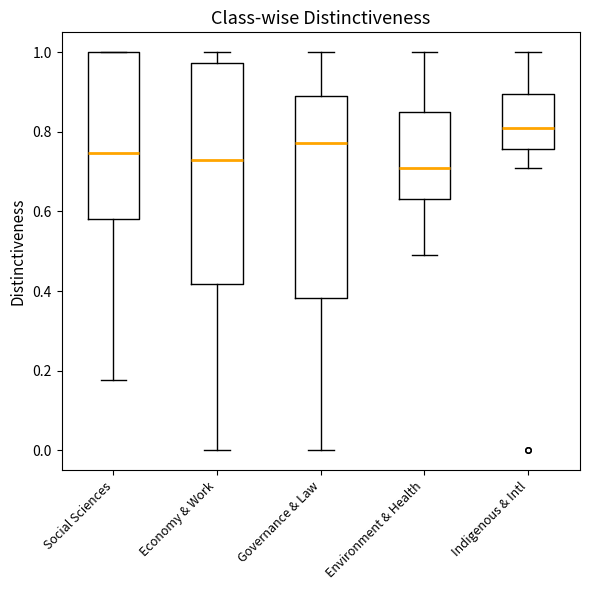

Where is the lower edge of the box for Governance & Law on the y-axis? The values are not printed on the chart, so give them approximately, as read against the axis.

0.38